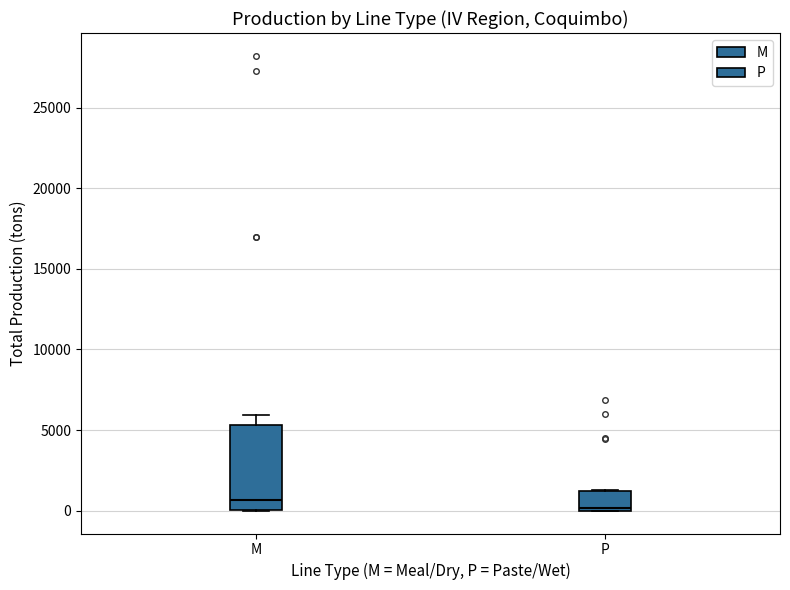

Reading left to right, transcribe this box plot: for each box, give where its median line is, the range the box spans, and where its two whiskers end, as read against the y-axis. The values are not printed on the chart, so give them approximately, as read against the axis.

M: median 500, box 0 to 5500, whiskers 0 to 6000
P: median 0 (just above the box's lower edge), box 0 to 1000, whiskers 0 to 1500